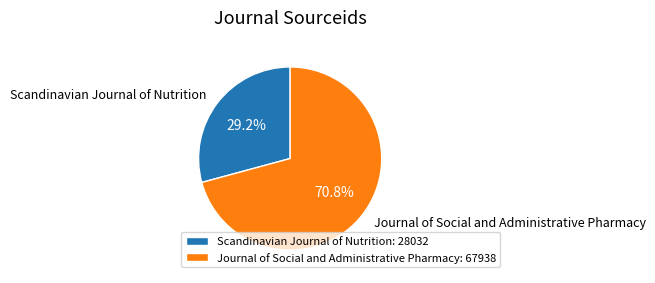

What is the smallest slice in the pie chart?

Scandinavian Journal of Nutrition